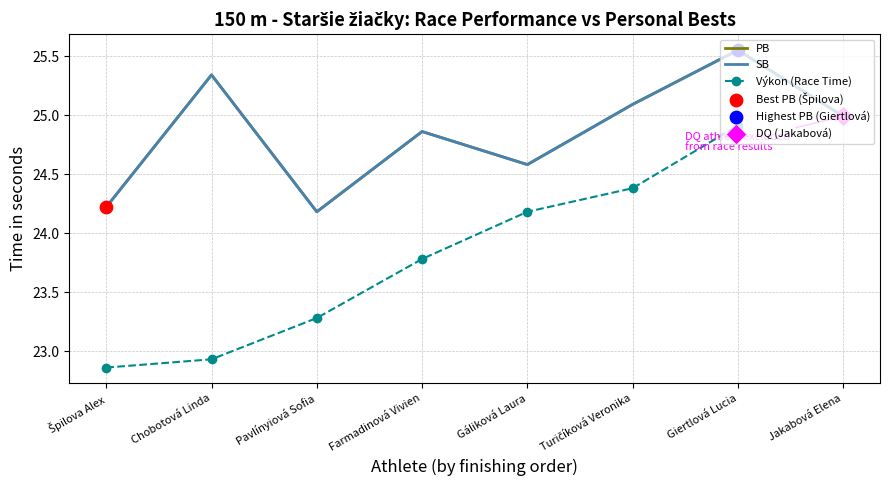

Which series has the largest total across all categories?

PB